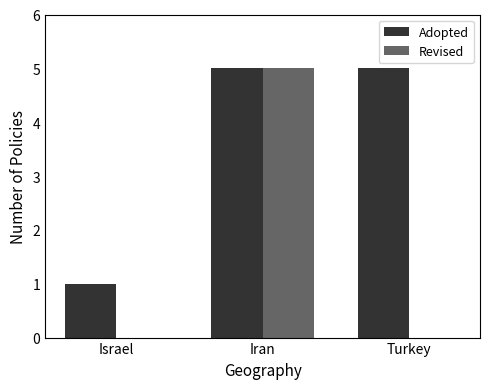

Reading left to right, extract all data points from this chart.

Adopted: 1	5	5
Revised: 0	5	0